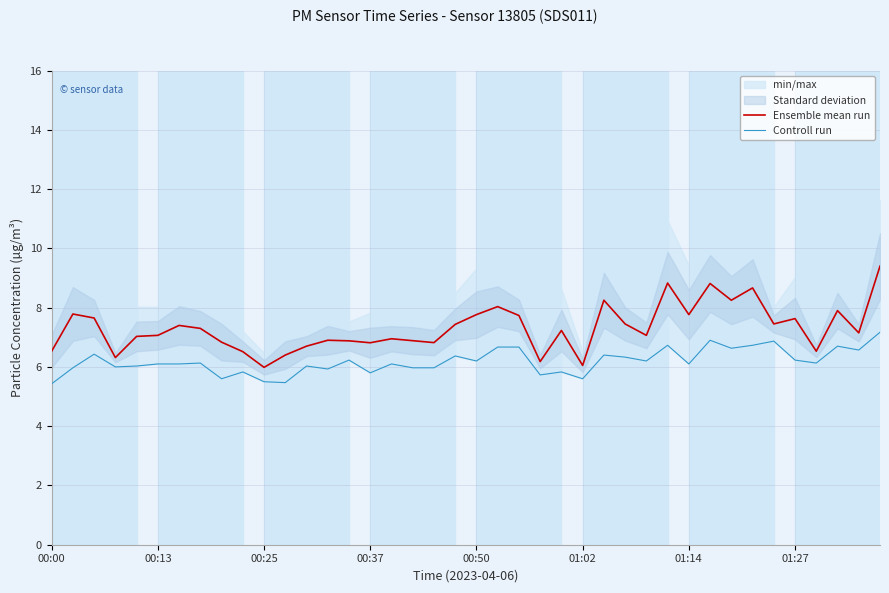

Which category has the lowest value in the Controll run series?

00:00